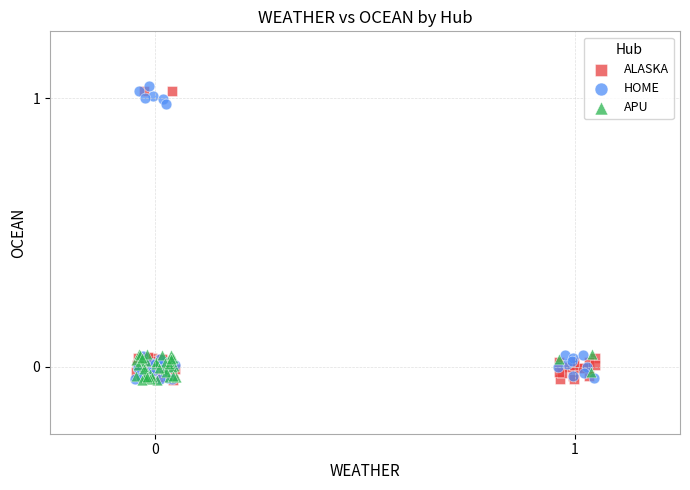

Which series reaches the maximum Y coordinate?

HOME